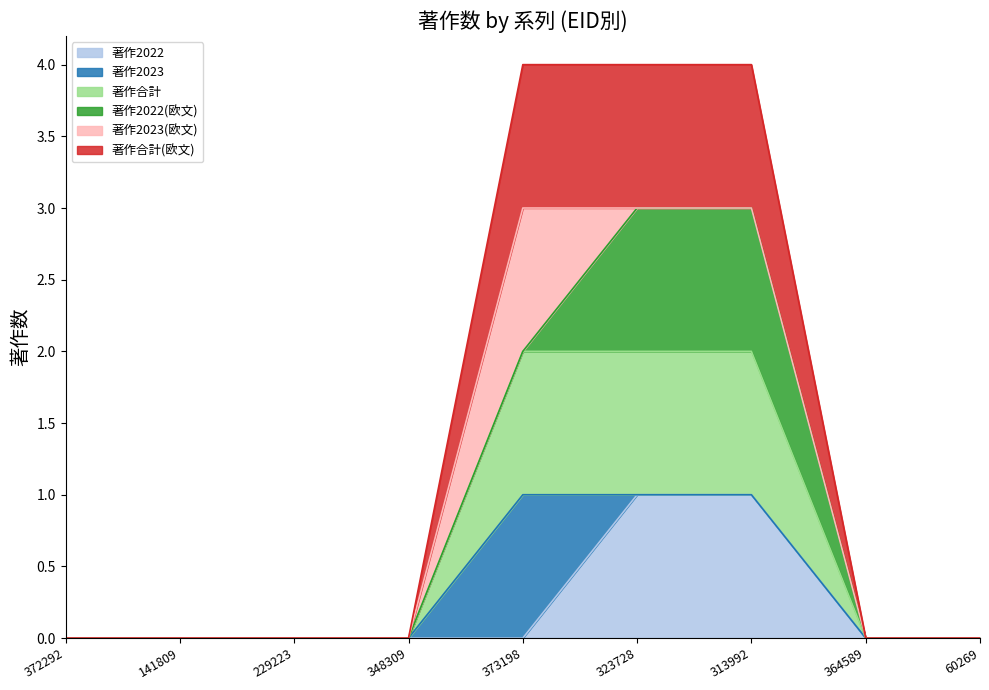

The 著作合計 series shows 0 at 141809. True or false?

False